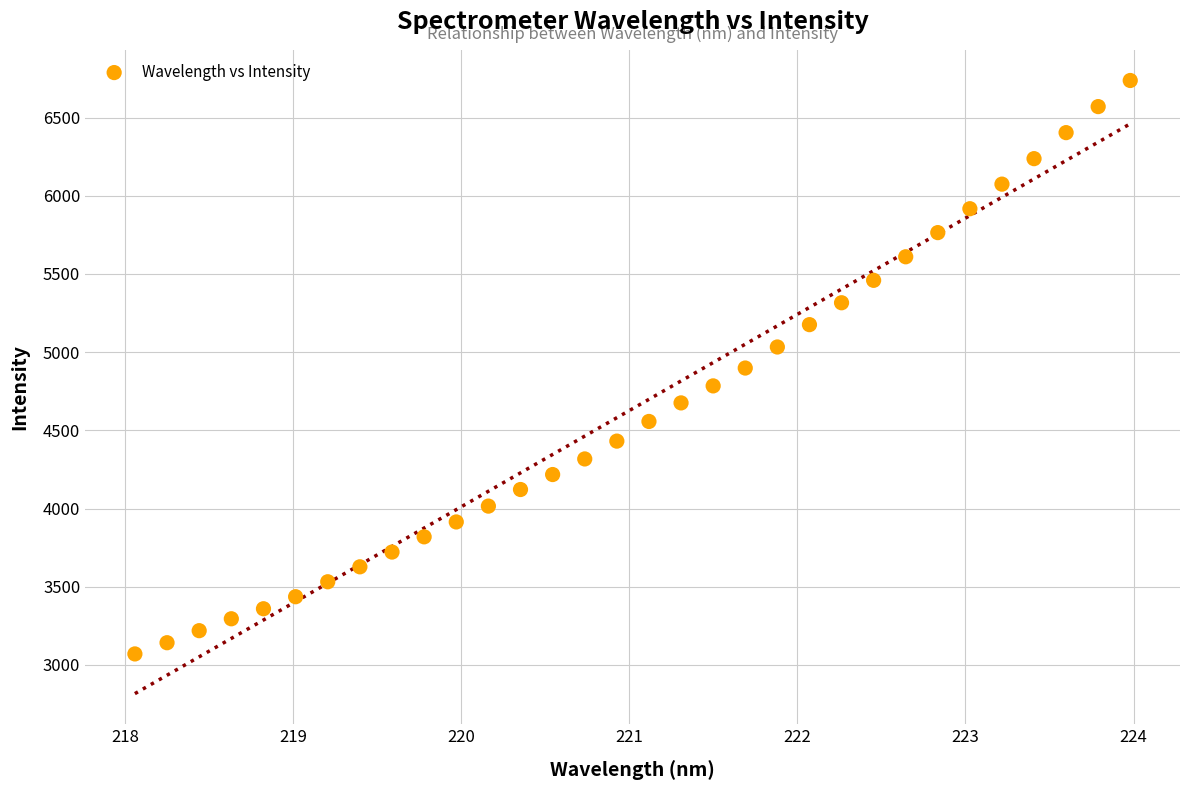

What is the range of Y values (max minus min)?

3667.3